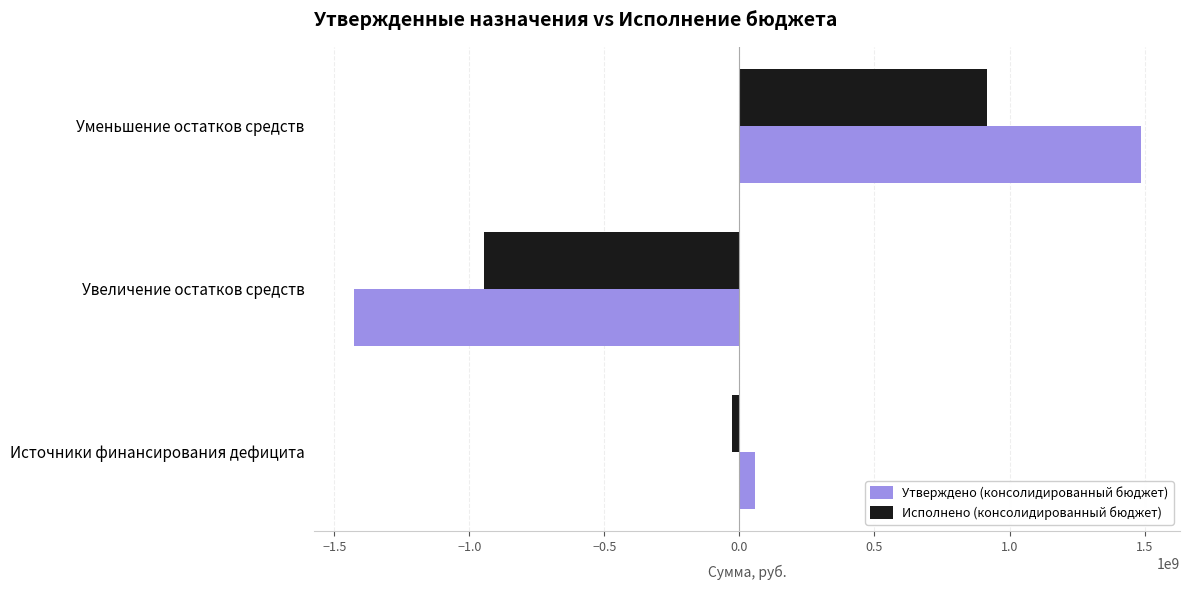

What is the lowest value of the Утверждено (консолидированный бюджет) series?

-1427515700.0